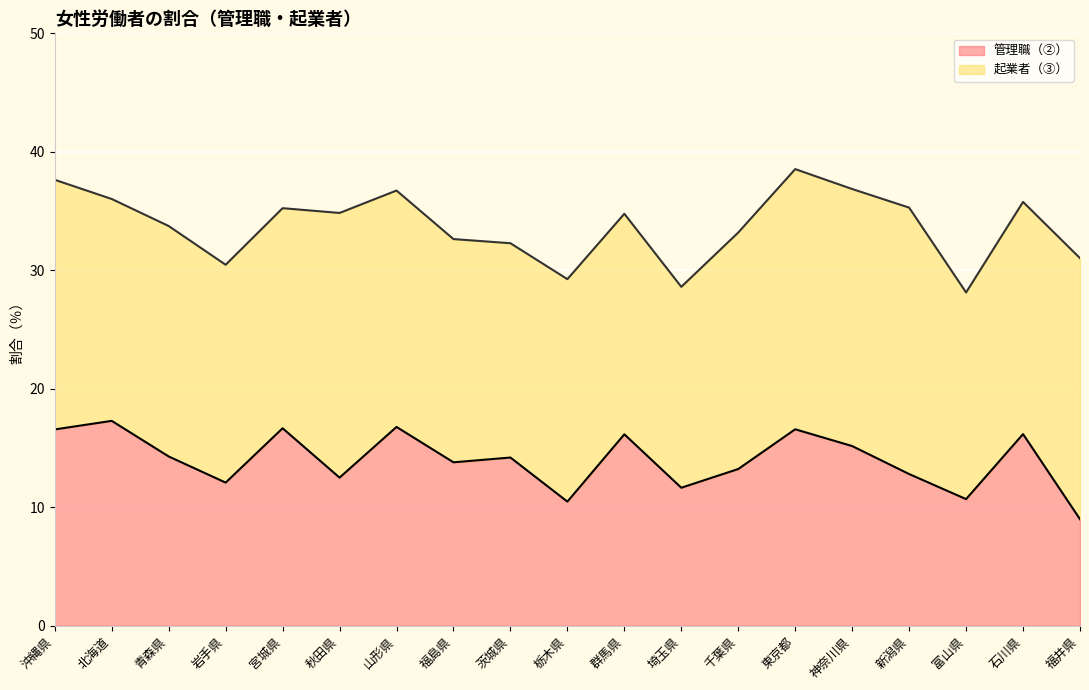

Rank the categories by value from lowest to highest.

福井県, 栃木県, 富山県, 埼玉県, 岩手県, 秋田県, 新潟県, 千葉県, 福島県, 茨城県, 青森県, 神奈川県, 群馬県, 石川県, 沖縄県, 東京都, 宮城県, 山形県, 北海道